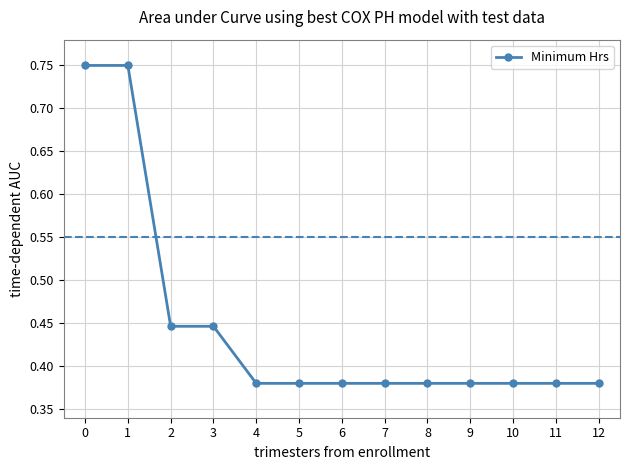

True or false: the data shows 0.1 at 9.

False